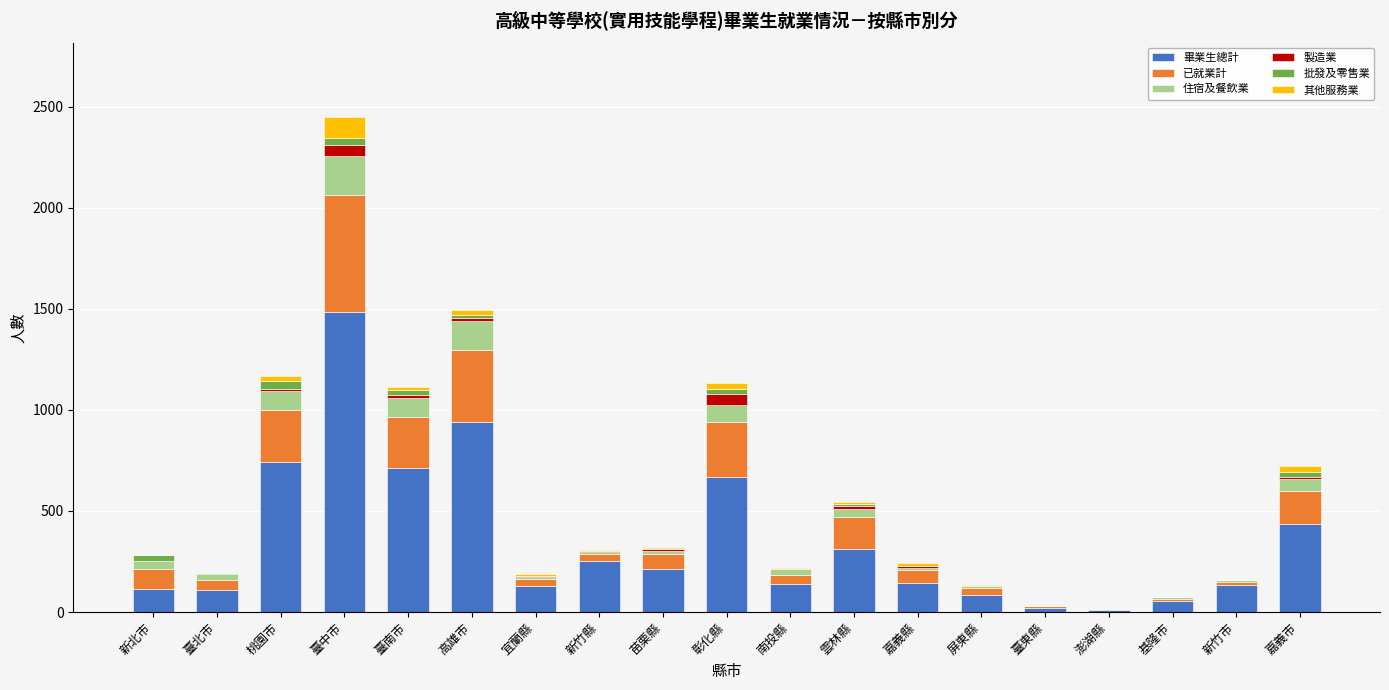

At which label does 畢業生總計 reach its peak?

臺中市